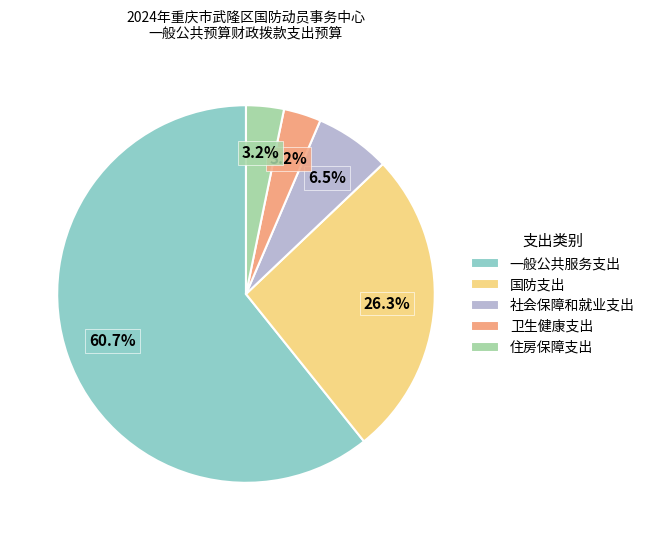

To the nearest percent, what is the combined percentage of 住房保障支出 and 卫生健康支出?

6%